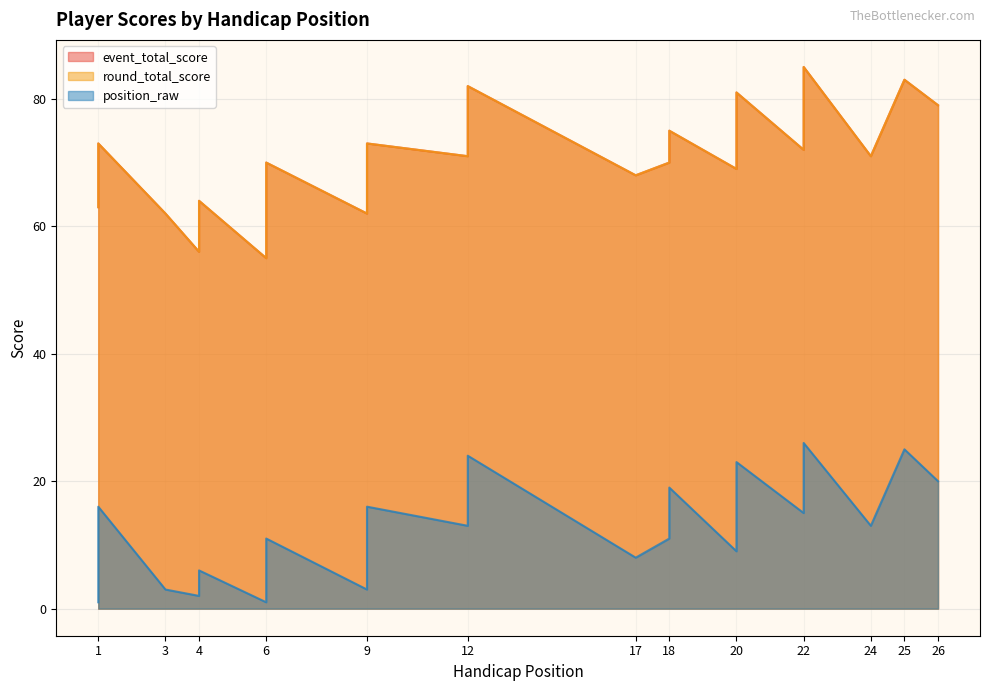

Between 22 and 3, which is larger?

22